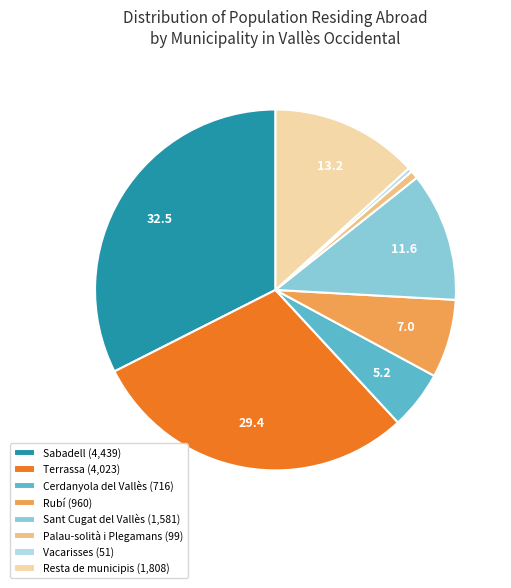

Approximately how many times larger is the value at Terrassa compared to Palau-solità i Plegamans?

40.6